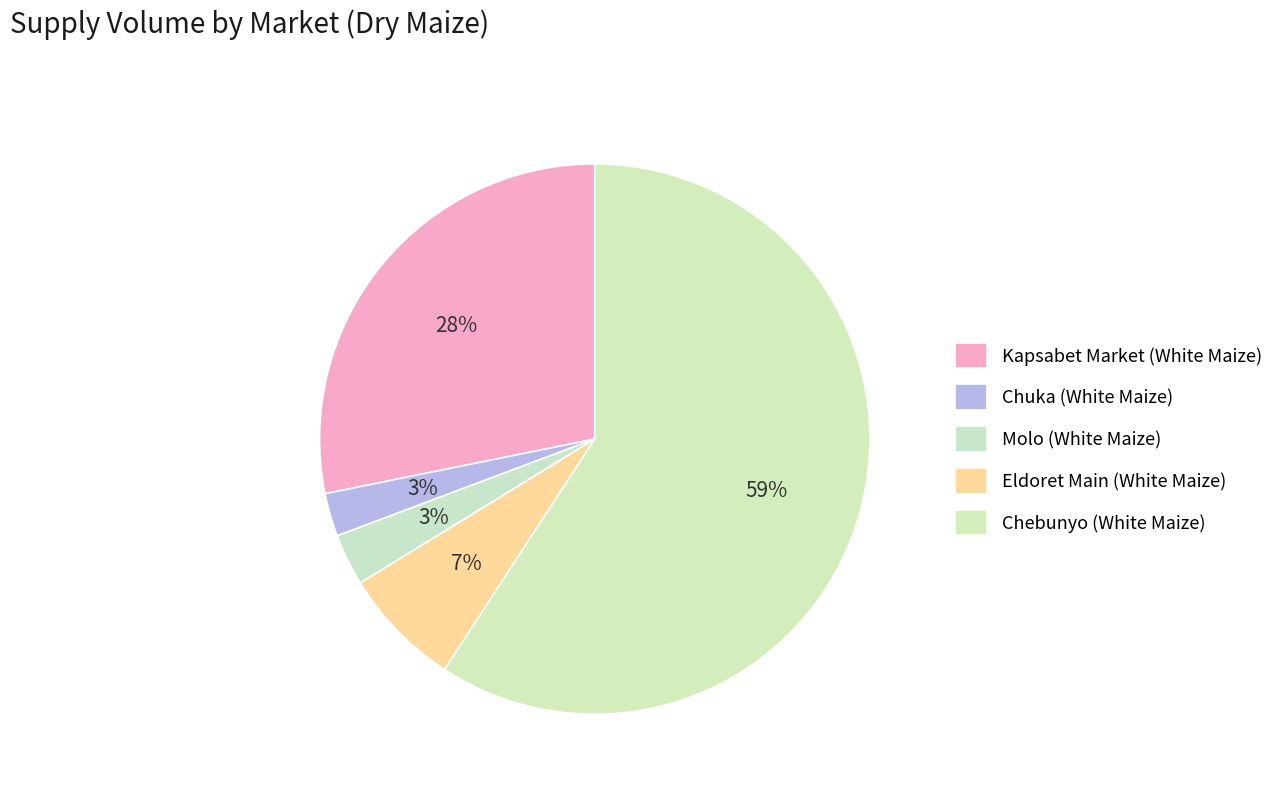

How many segments does this pie chart have?

5